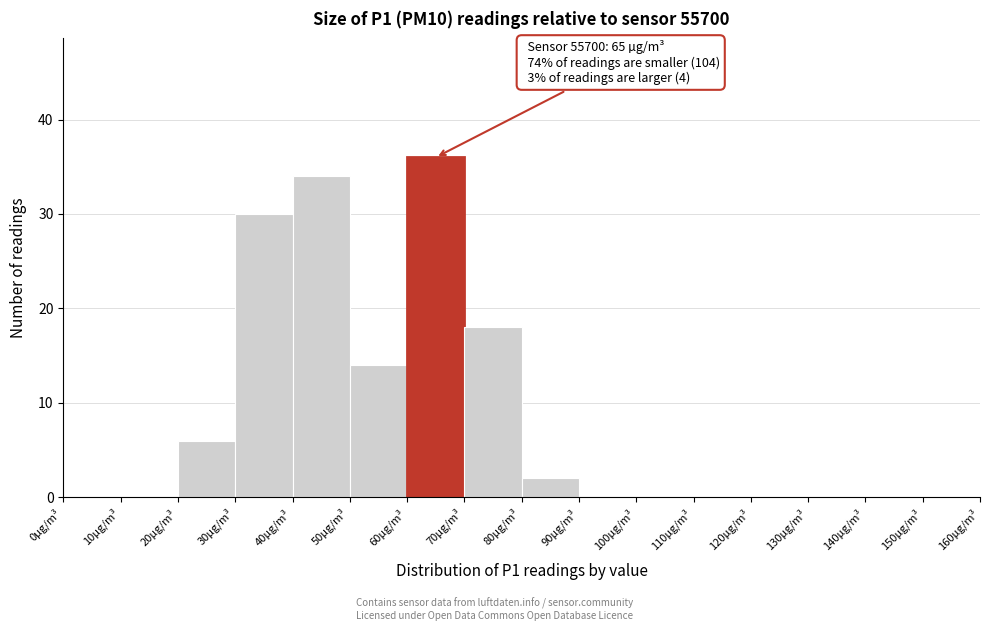

Which range on the x-axis has the tallest bar?

60 to 70